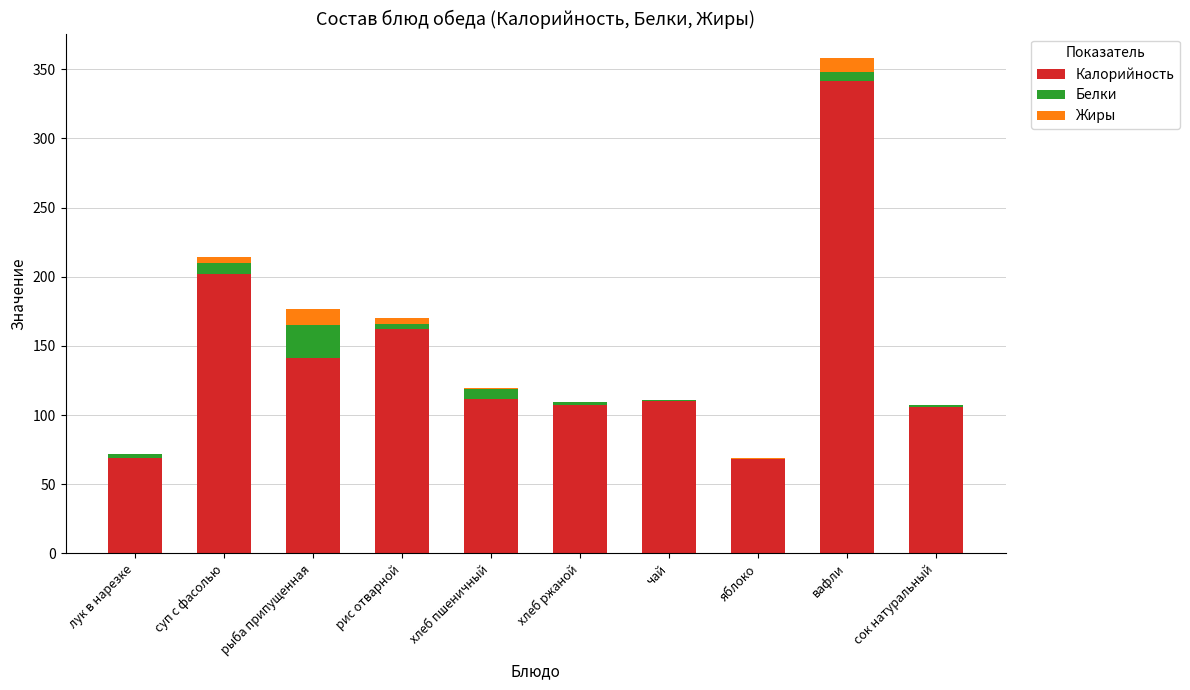

At which category is the sum across all series the highest?

вафли